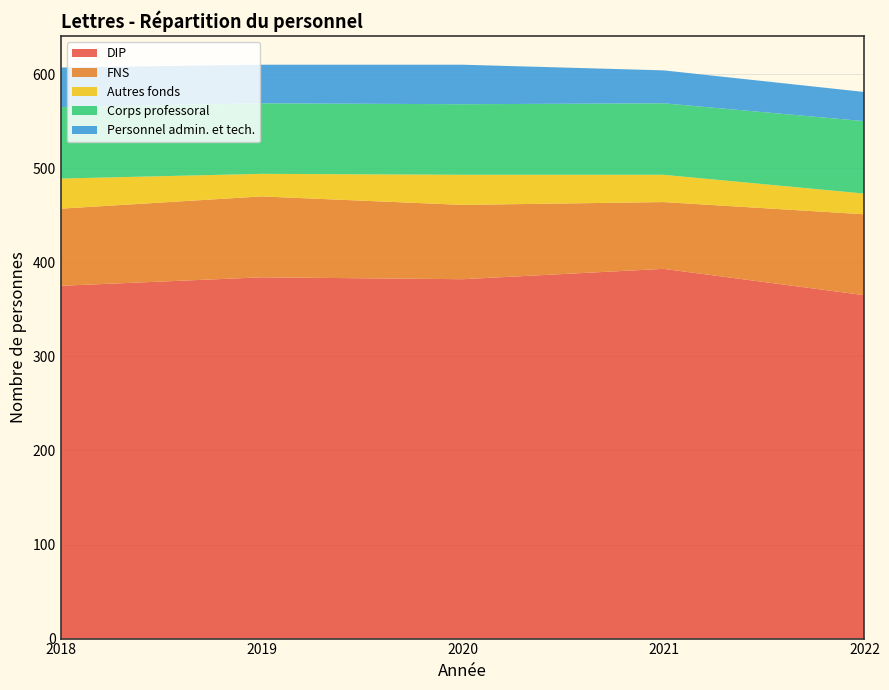

Reading left to right, list all the values displayed in this chart.

DIP: 2018=375	2019=384	2020=382	2021=393	2022=365
FNS: 2018=82	2019=86	2020=79	2021=71	2022=86
Autres fonds: 2018=32	2019=24	2020=32	2021=29	2022=22
Corps professoral: 2018=76	2019=75	2020=75	2021=76	2022=77
Personnel admin. et tech.: 2018=42	2019=41	2020=42	2021=35	2022=31